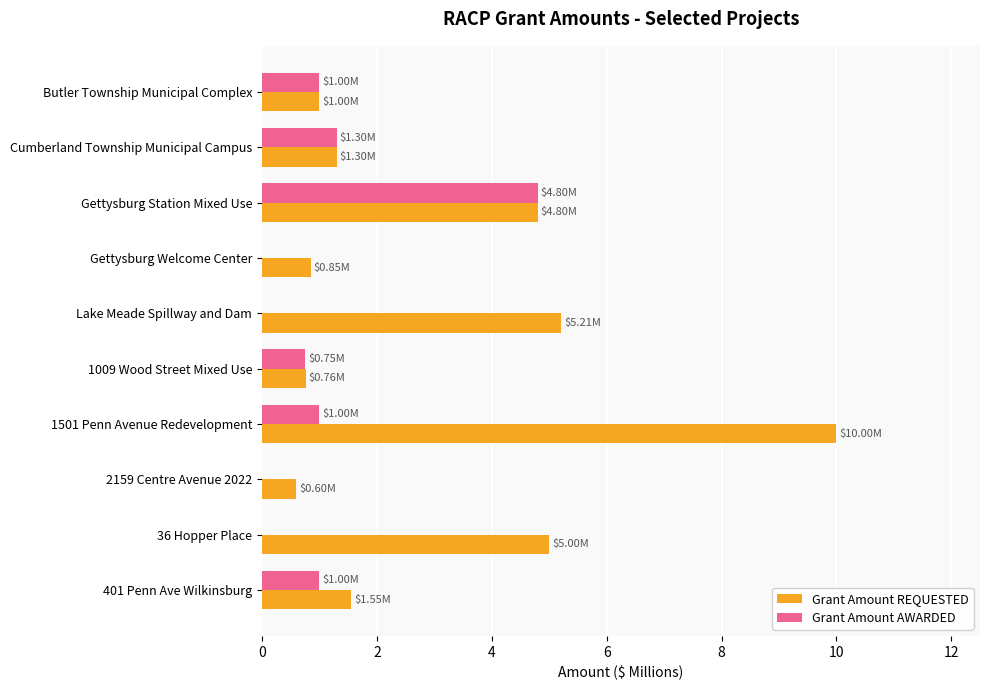

Which series has the largest total across all categories?

Grant Amount REQUESTED